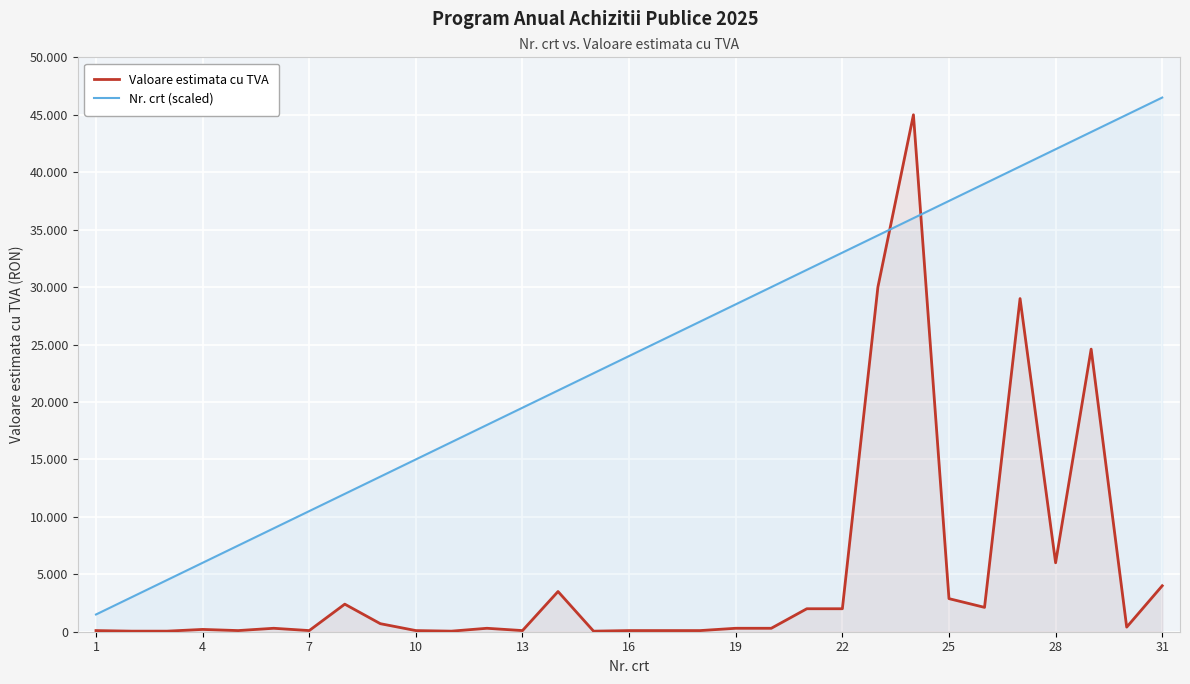

What is the average value of the Nr. crt (scaled) series?

24000